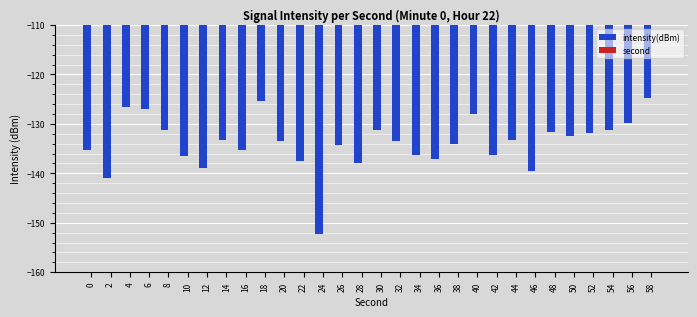

What is the value of the second bar at the 8th from the left?

14.0